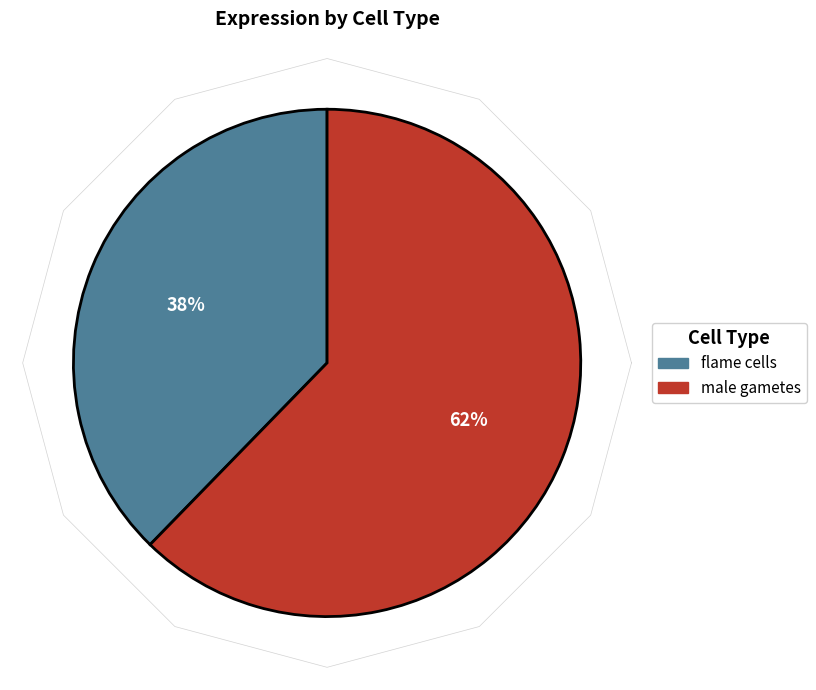

To the nearest percent, what portion does flame cells represent?

38%